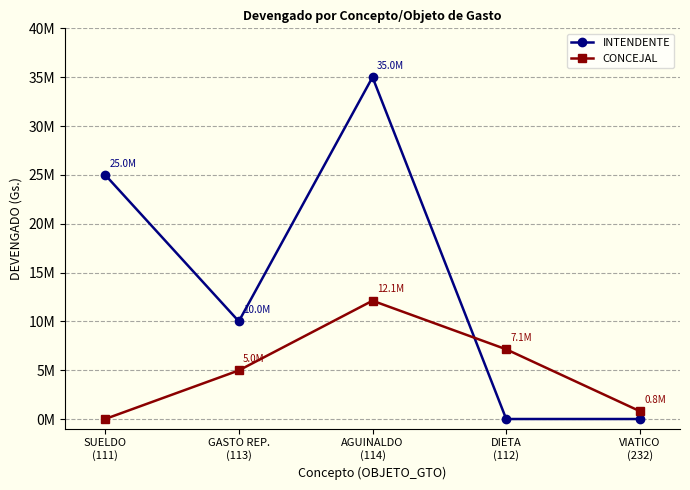

Reading left to right, what are all the values shown in this chart?

INTENDENTE: 25000000	10000000	35000000	0	0
CONCEJAL: 0	4975132	12111485	7136353	800000